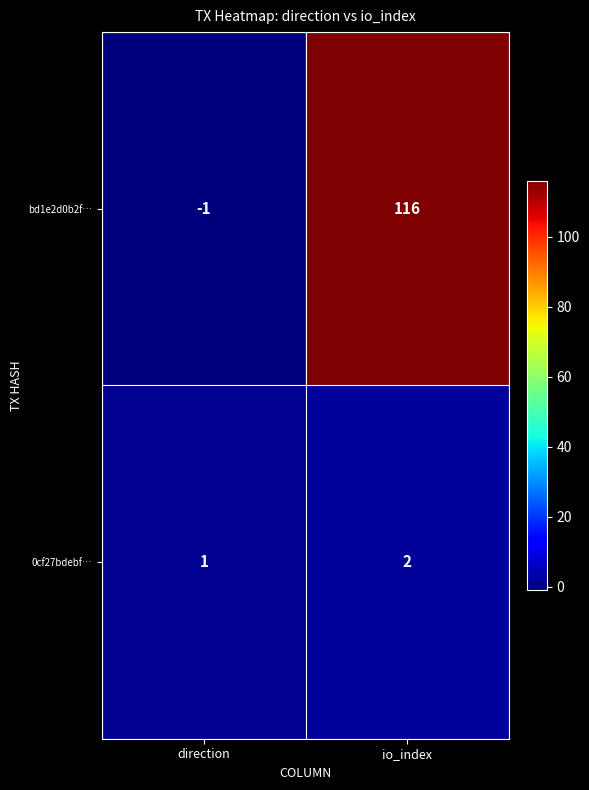

Is it true that 0cf27bdebf… equals 1 at direction?

True